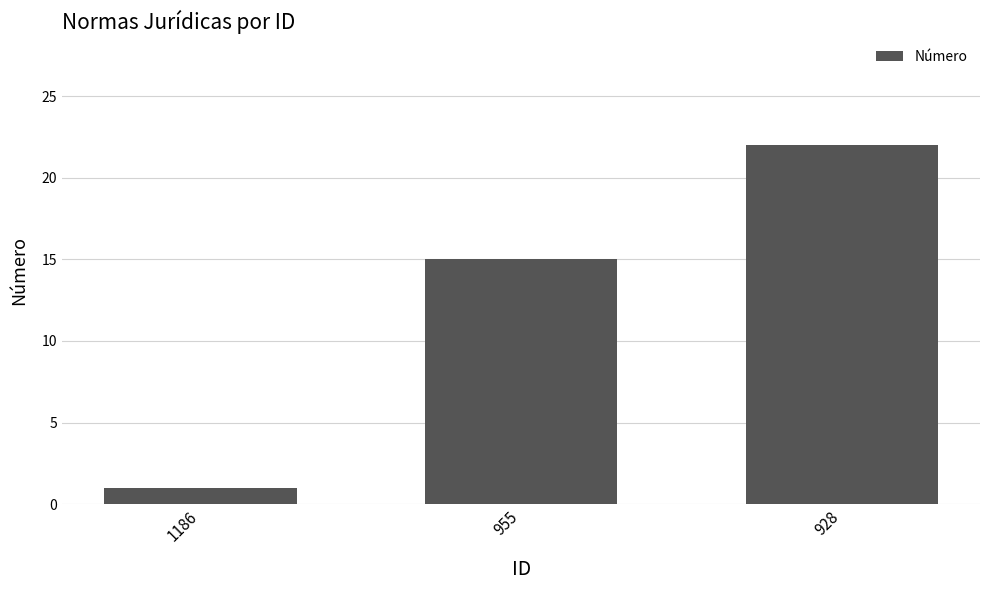

Does the chart contain any negative values?

No